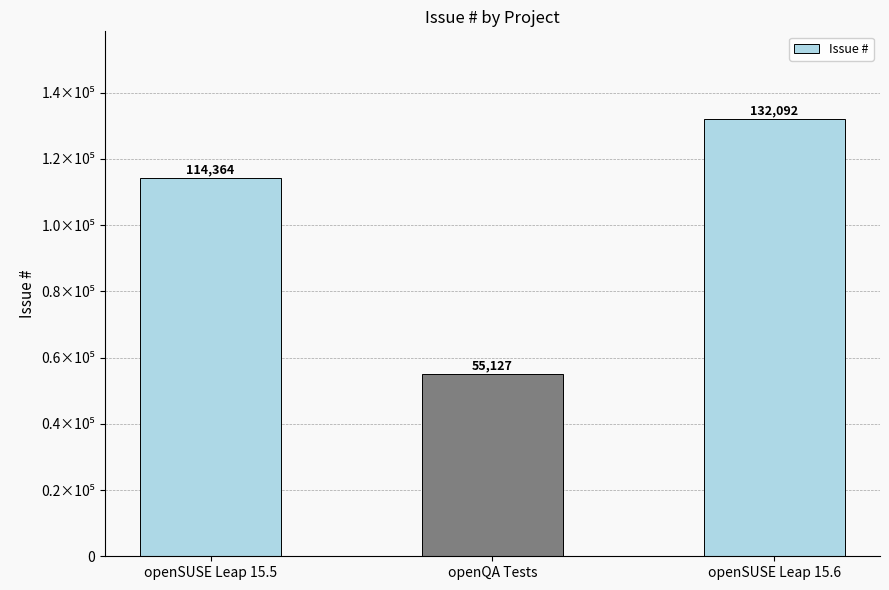

What is the sum of the values at openSUSE Leap 15.6 and openQA Tests?

187219